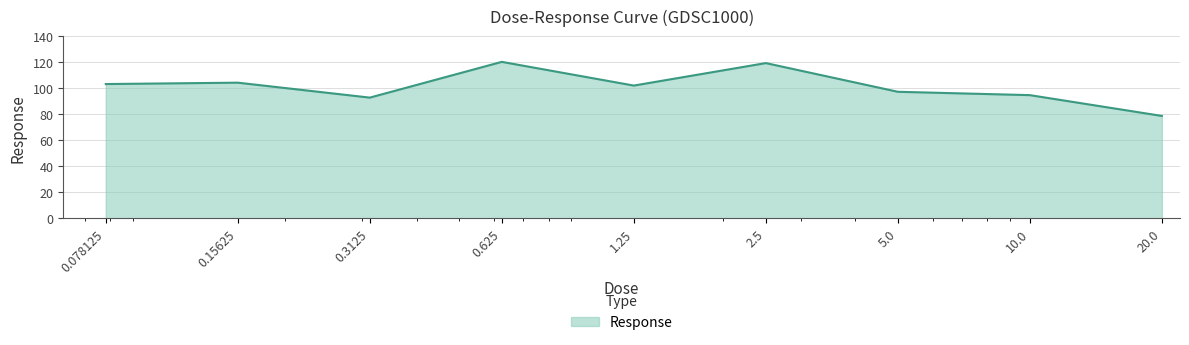

What is the difference between the maximum and minimum values?

41.6